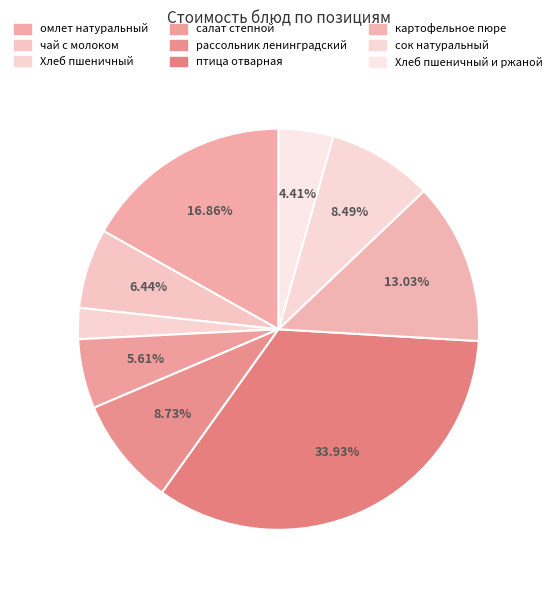

Is there any slice that represents more than half of the pie?

No